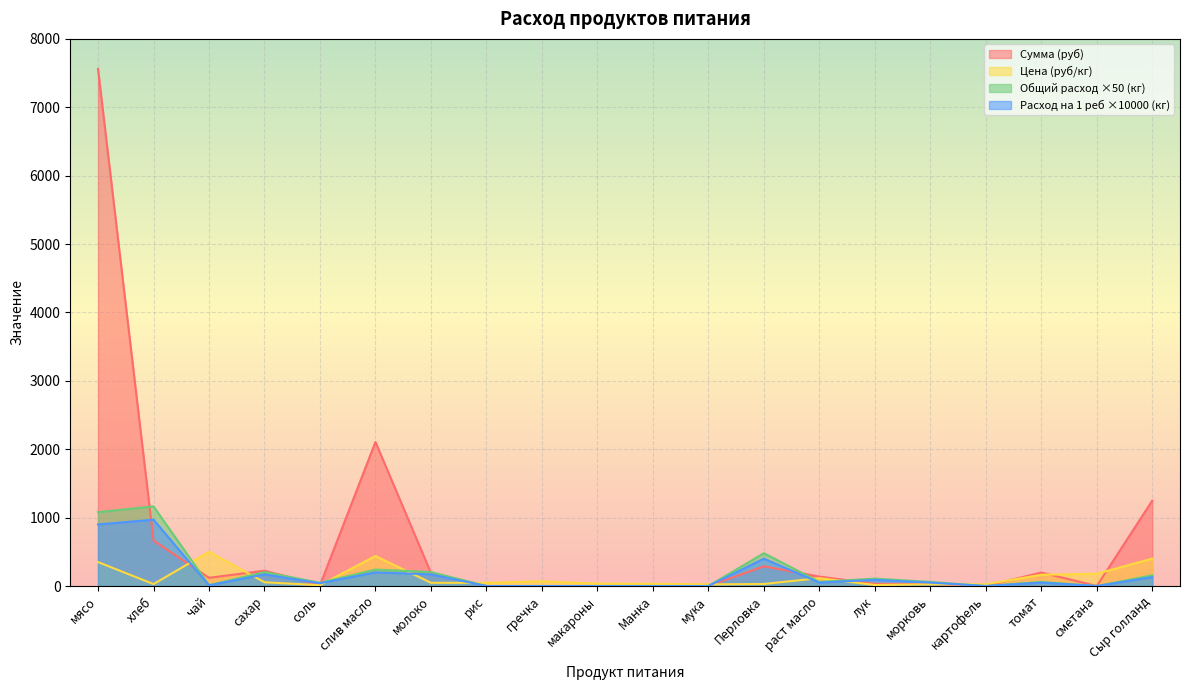

What is the total value across all series at Манка?

32.0